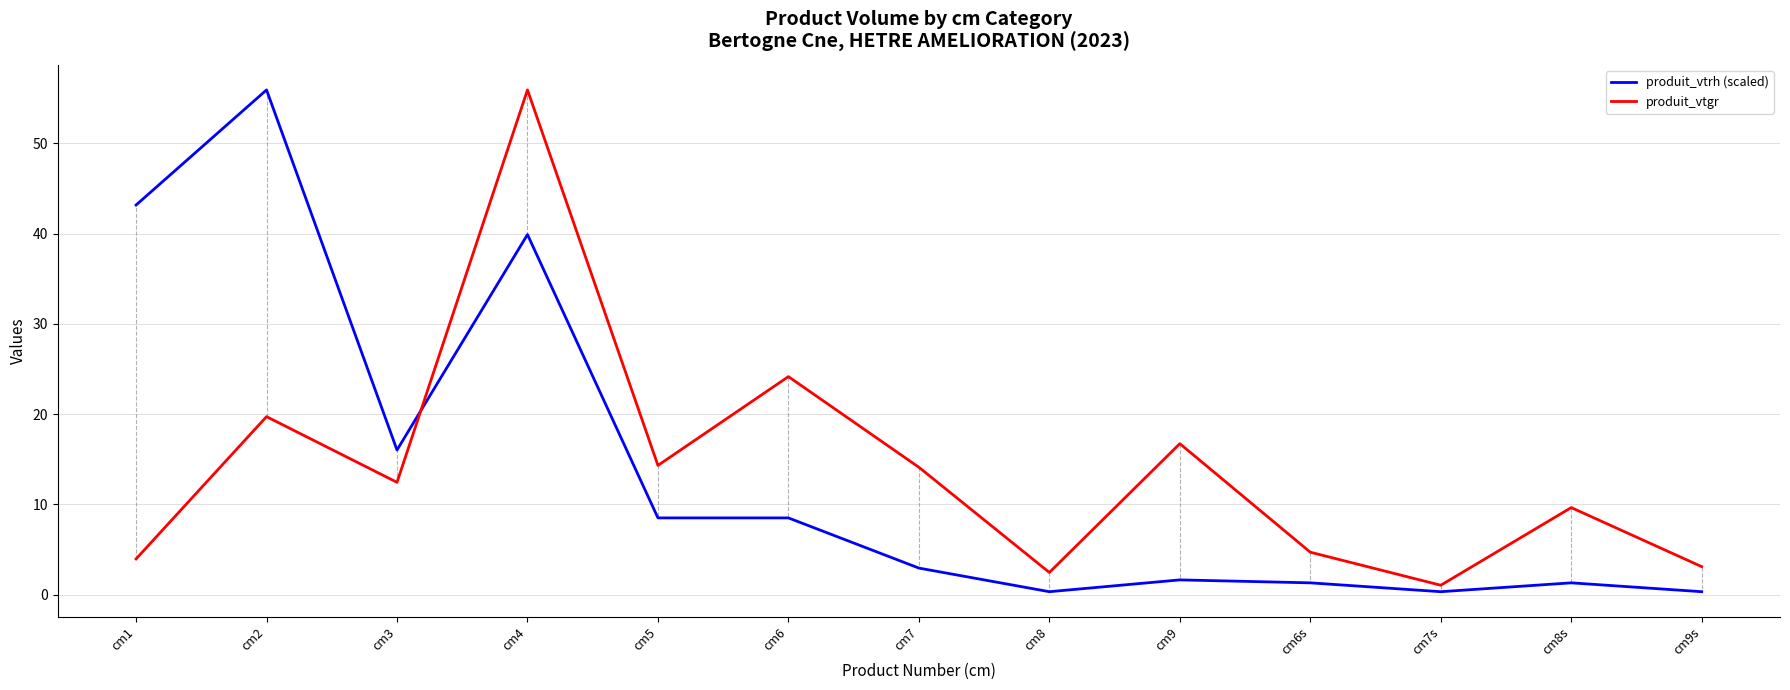

What is the difference between the maximum and second lowest values in the produit_vtrh (scaled) series?

55.6